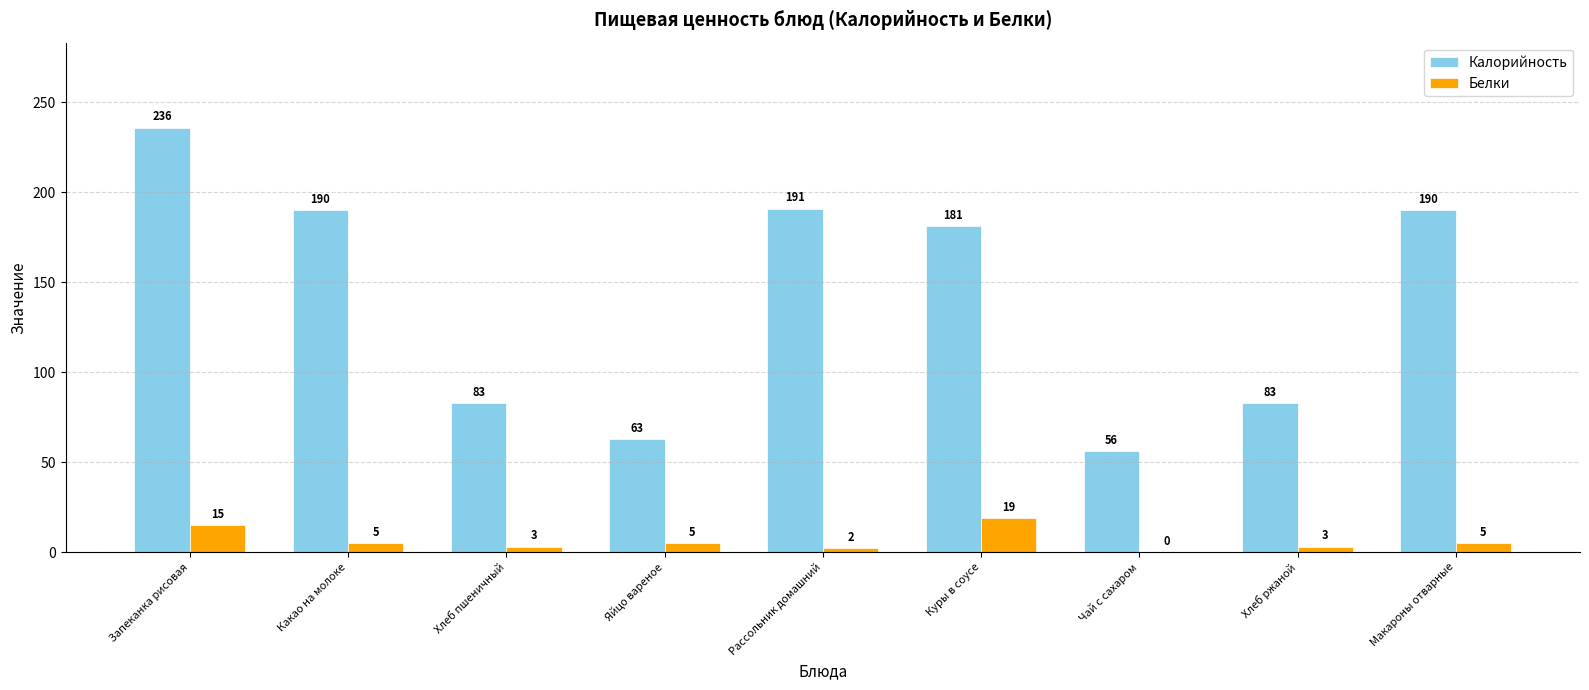

At which label does Калорийность reach its peak?

Запеканка рисовая